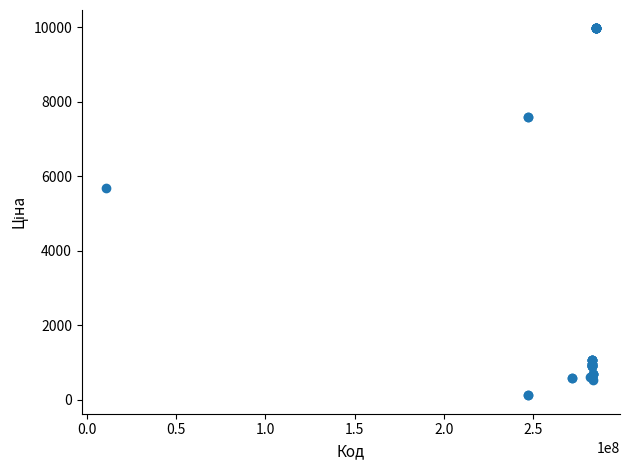

What Y value in the scatter plot is closest to 5044?

5673.8